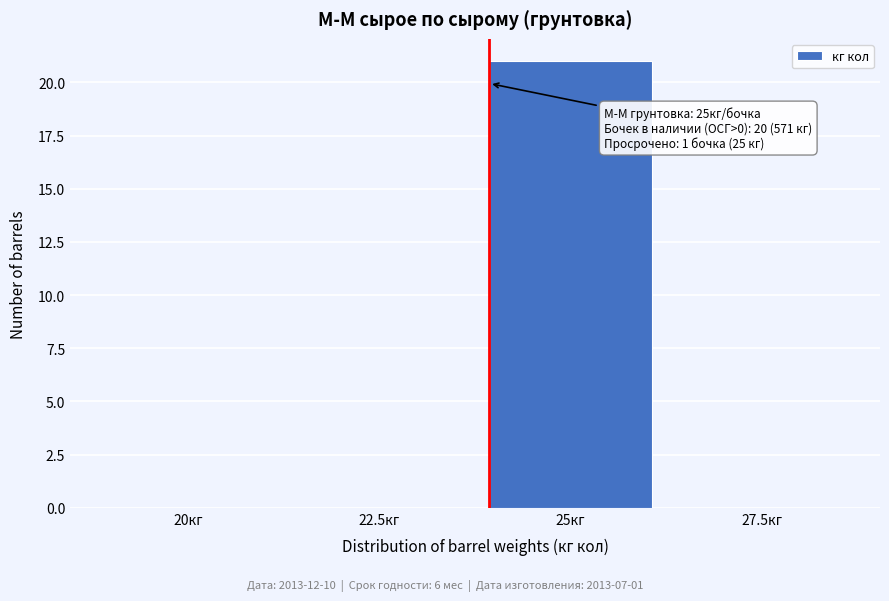

Reading right to left, transcribe all the data shown in this chart.

27.5кг=0	25кг=21	22.5кг=0	20кг=0